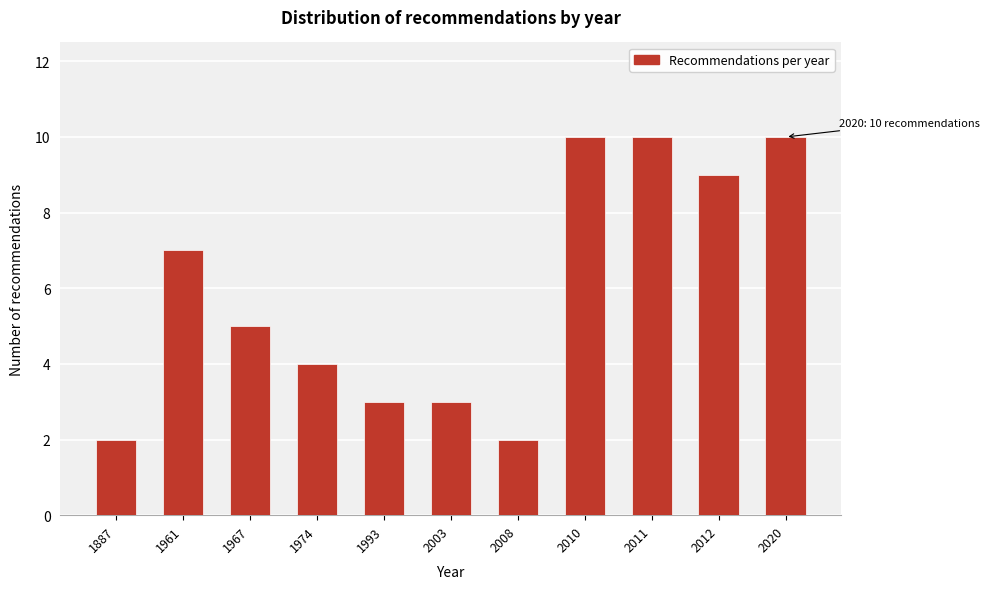

Reading right to left, transcribe all the data shown in this chart.

2020=10	2012=9	2011=10	2010=10	2008=2	2003=3	1993=3	1974=4	1967=5	1961=7	1887=2